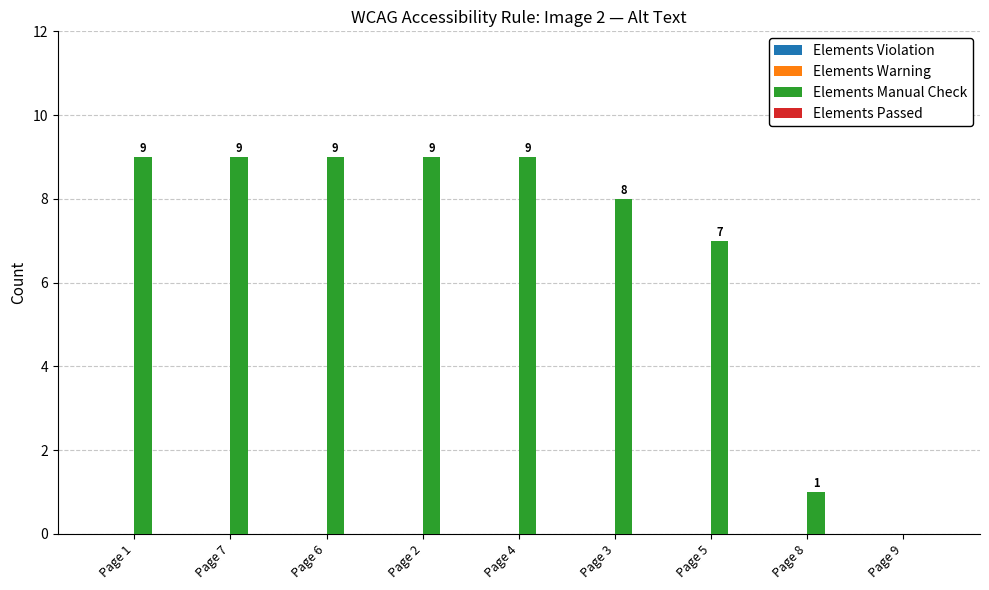

What is the greatest value displayed?

9